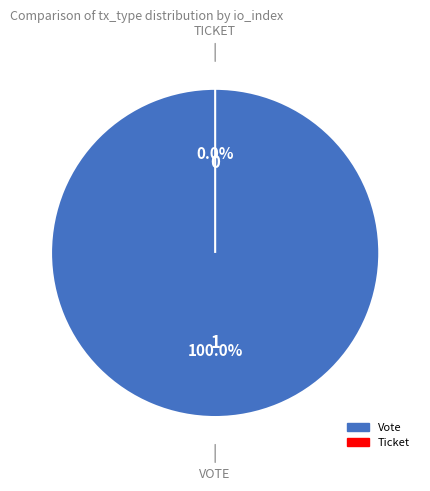

The Ticket slice represents 0% of the pie. True or false?

True